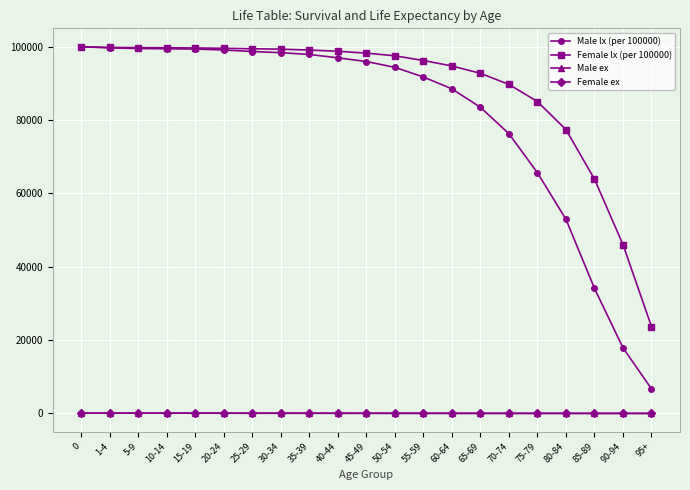

The value of Female lx (per 100000) at 85-89 is 29094.4. True or false?

False